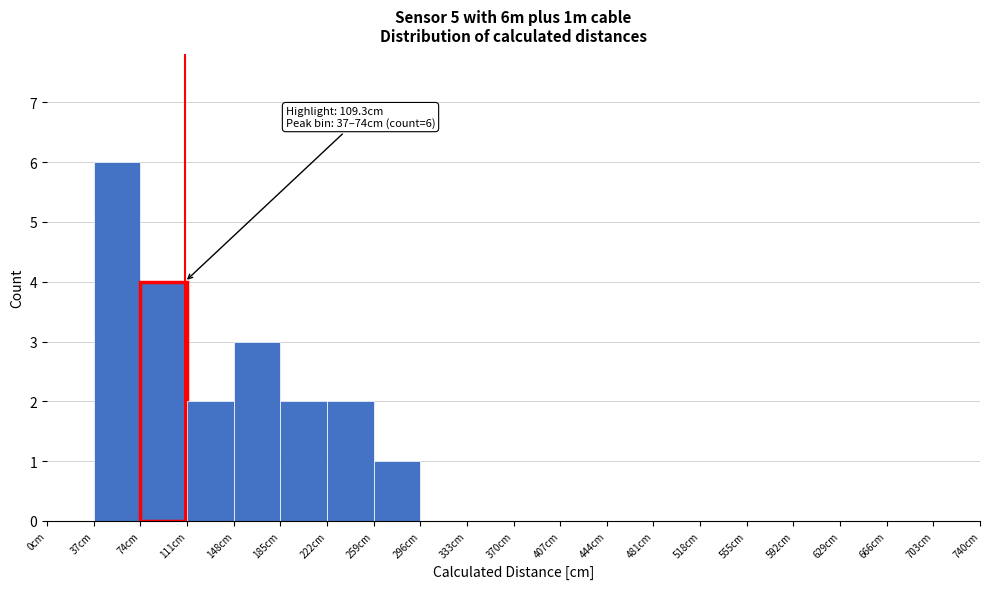

Which range on the x-axis has the tallest bar?

37 to 74